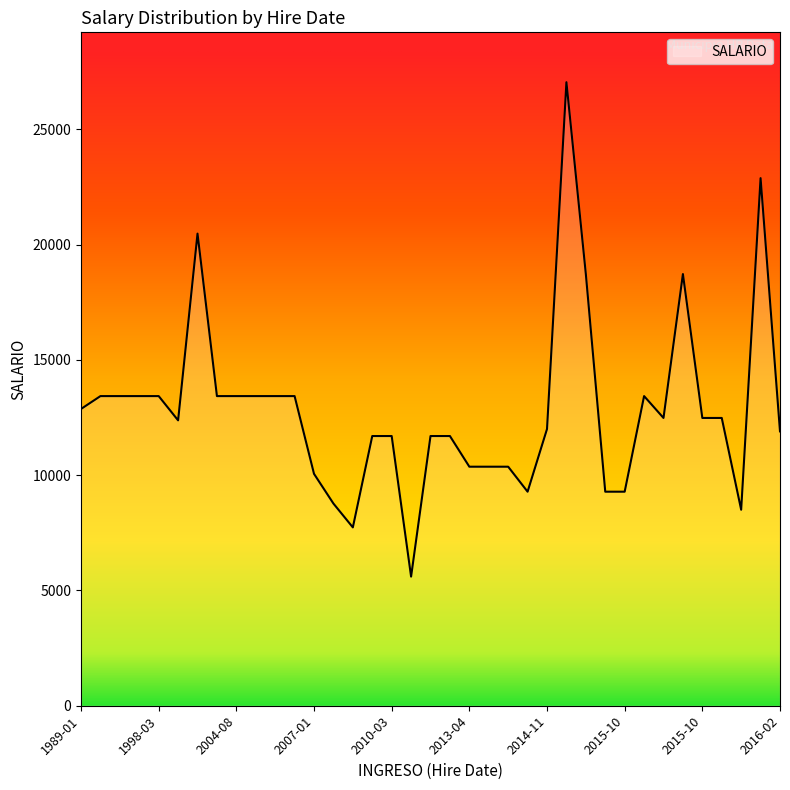

What is the difference between the maximum and minimum values?

21440